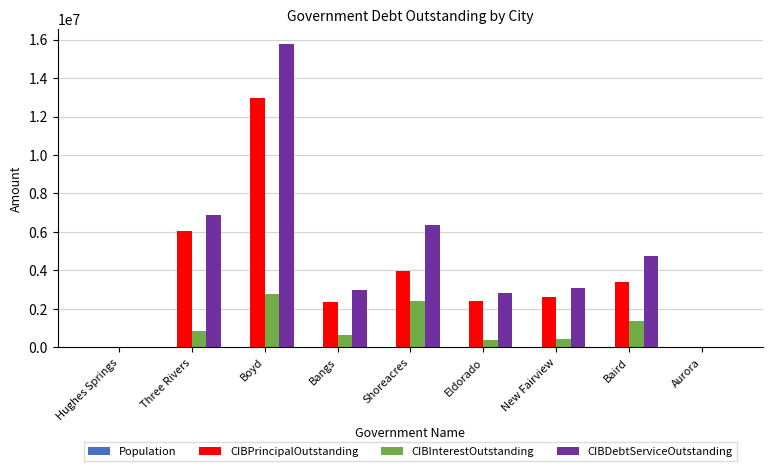

How many series are shown in this chart?

4